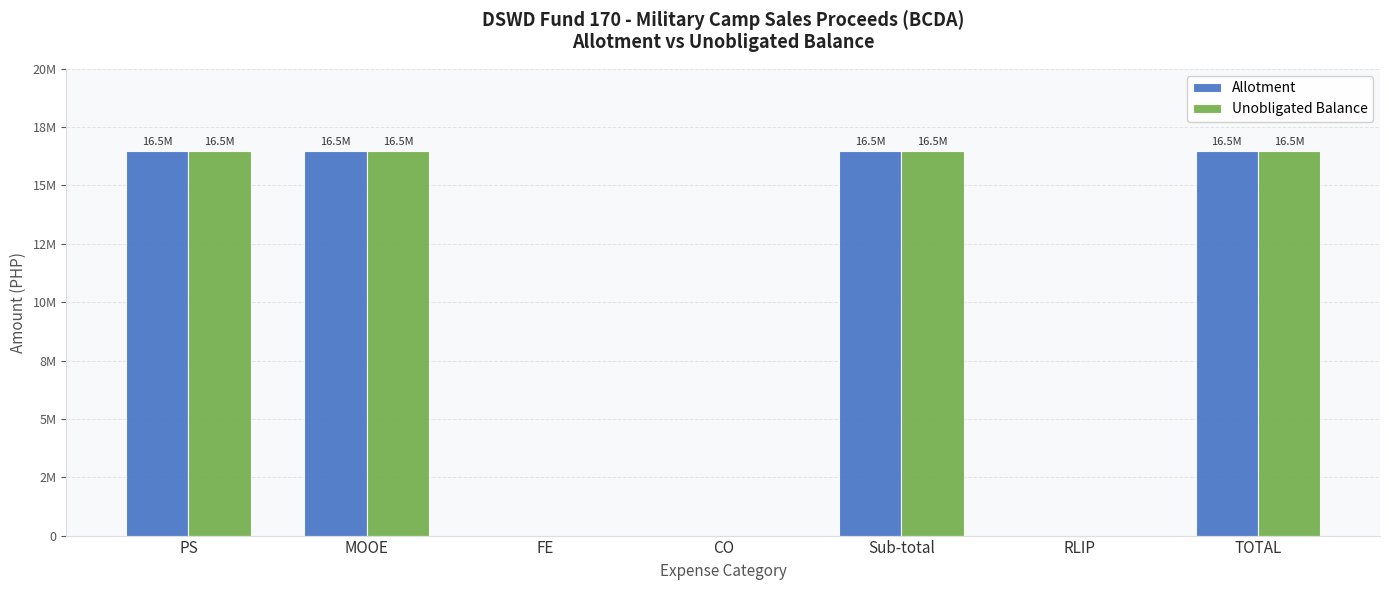

Reading left to right, extract all data points from this chart.

Allotment: 16456504	16456504	0	0	16456504	0	16456504
Unobligated Balance: 16456504	16456504	0	0	16456504	0	16456504